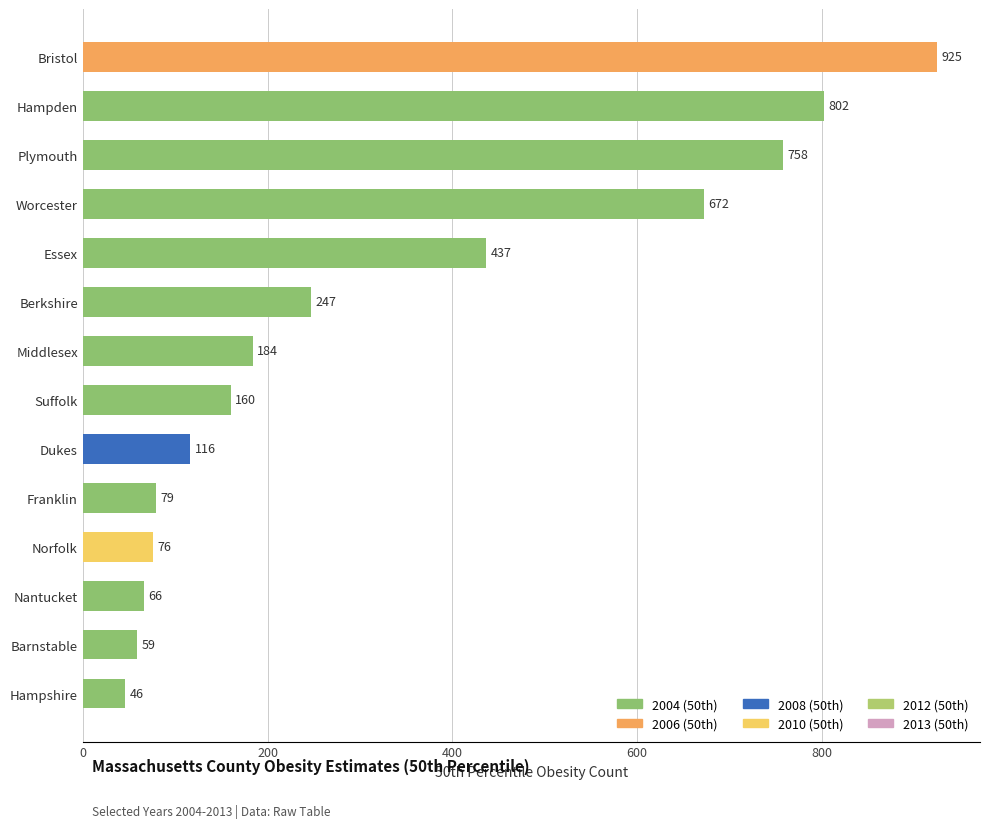

Rank the categories by value from highest to lowest.

Bristol, Hampden, Plymouth, Worcester, Essex, Berkshire, Middlesex, Suffolk, Dukes, Franklin, Norfolk, Nantucket, Barnstable, Hampshire